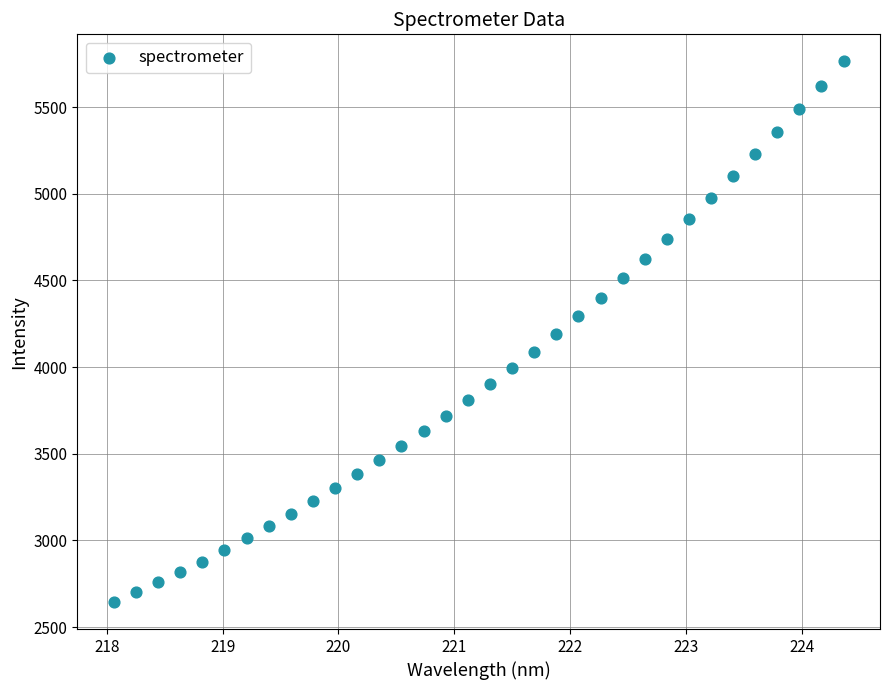

What is the range of X values (max minus min)?

6.3